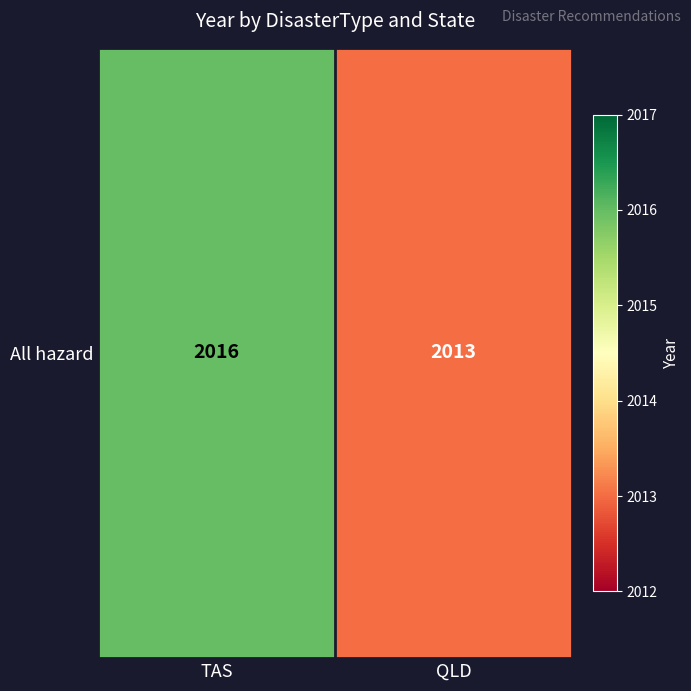

What is the difference between the maximum and minimum values?

3